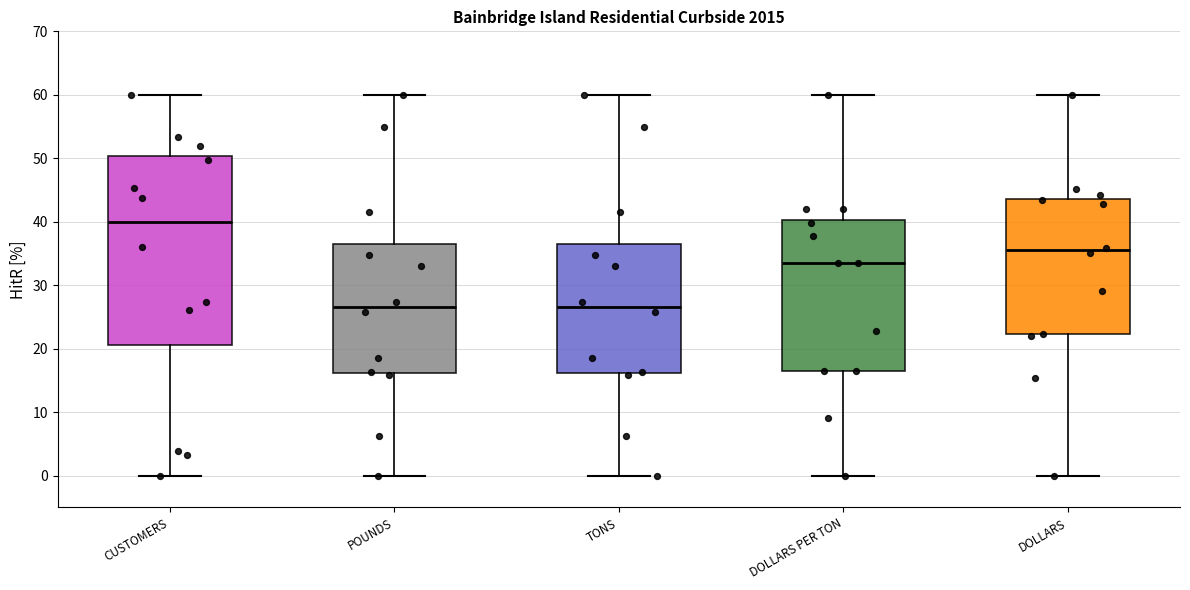

Reading left to right, read every box against the y-axis: the position of its median line, the range the box covers, and the ends of its whiskers. The values are not printed on the chart, so give them approximately, as read against the axis.

CUSTOMERS: median 40, box 21 to 50, whiskers 0 to 60
POUNDS: median 27, box 16 to 36, whiskers 0 to 60
TONS: median 27, box 16 to 36, whiskers 0 to 60
DOLLARS PER TON: median 33, box 16 to 40, whiskers 0 to 60
DOLLARS: median 36, box 22 to 44, whiskers 0 to 60